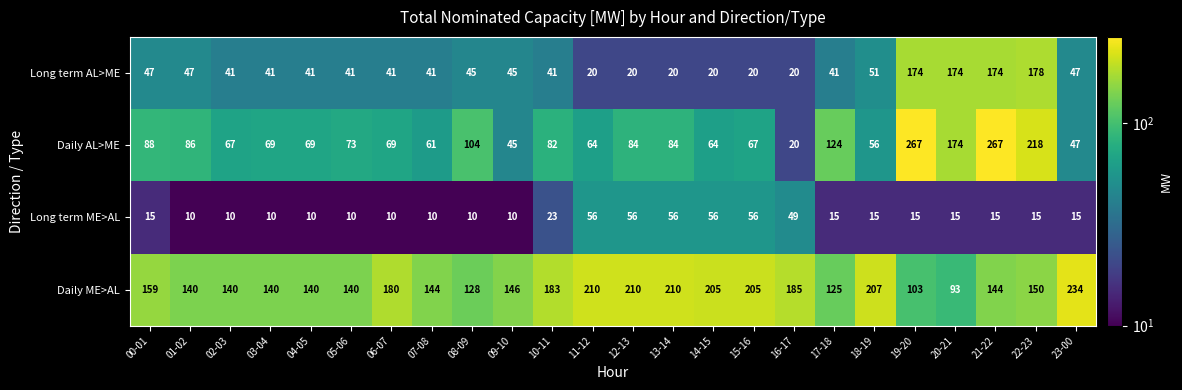

True or false: Long term AL>ME has a value of 45 at 08-09.

True